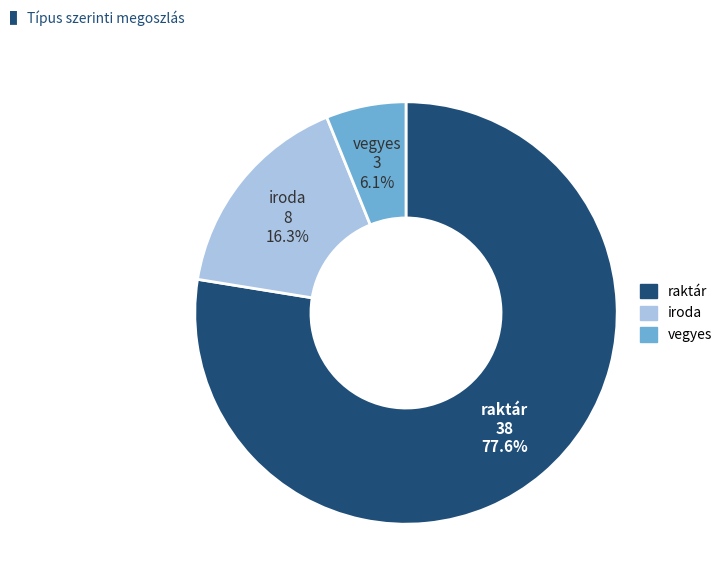

What is the majority slice?

raktár